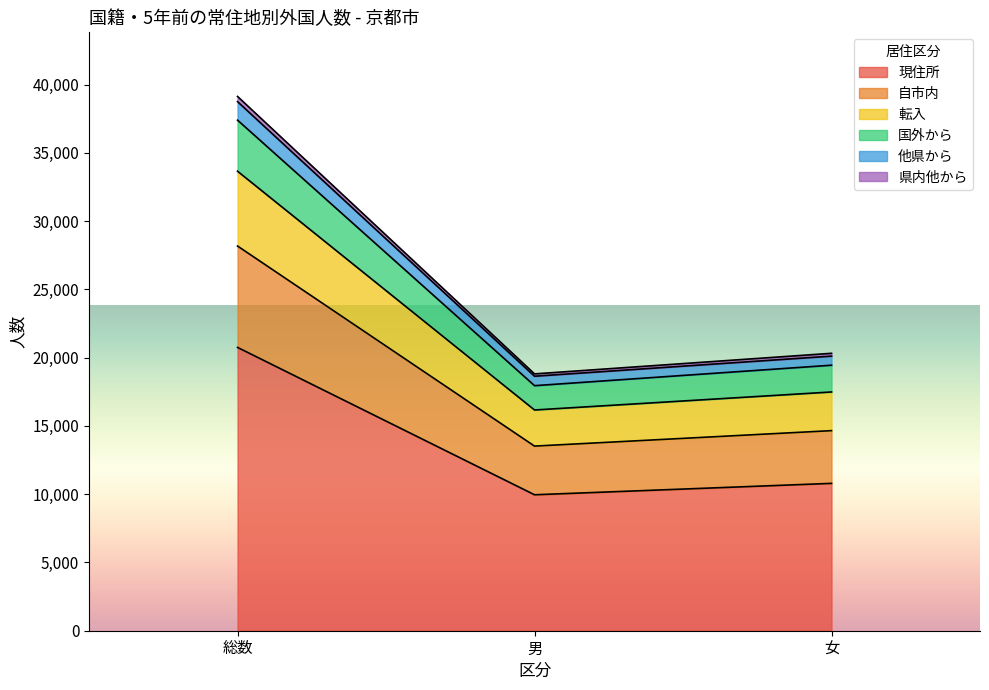

What is the maximum value for 現住所?

20749